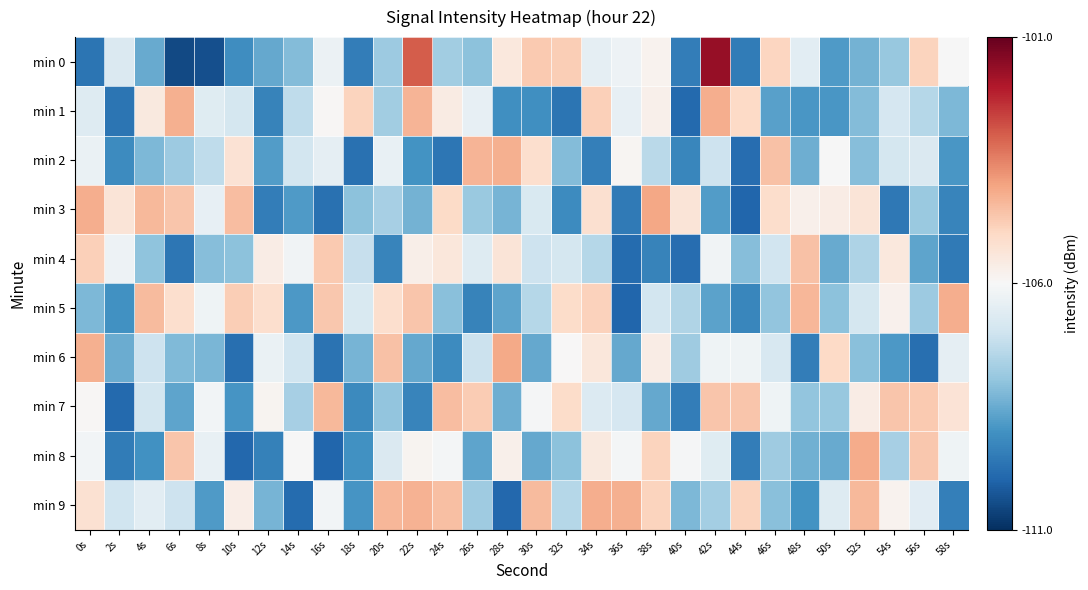

What is the greatest value displayed?

-101.7